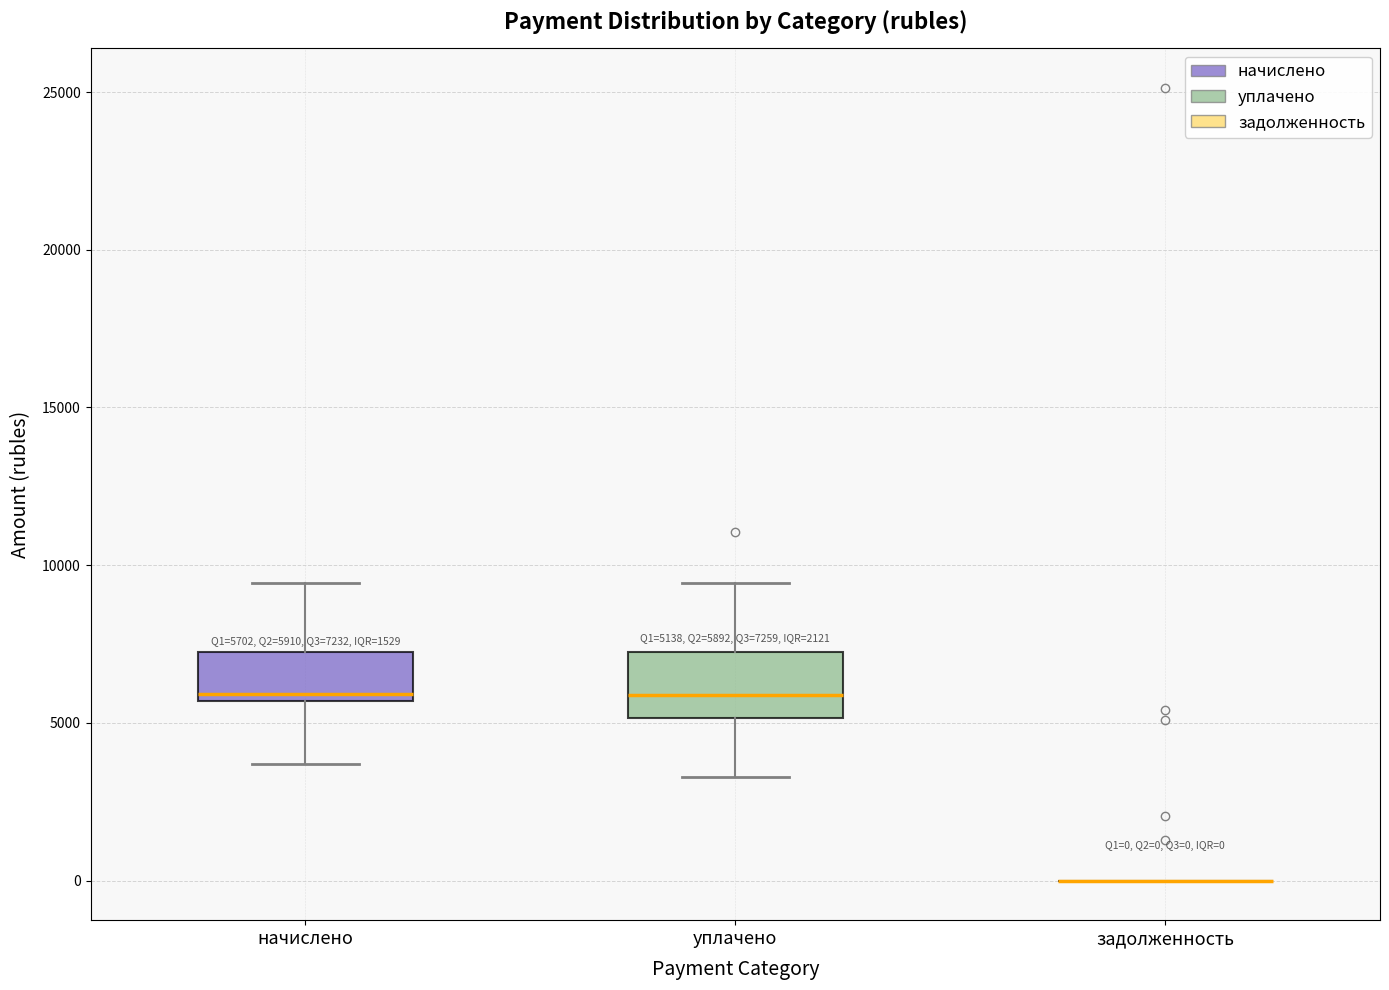

Which box is the tallest, from its lower edge to its upper edge?

уплачено